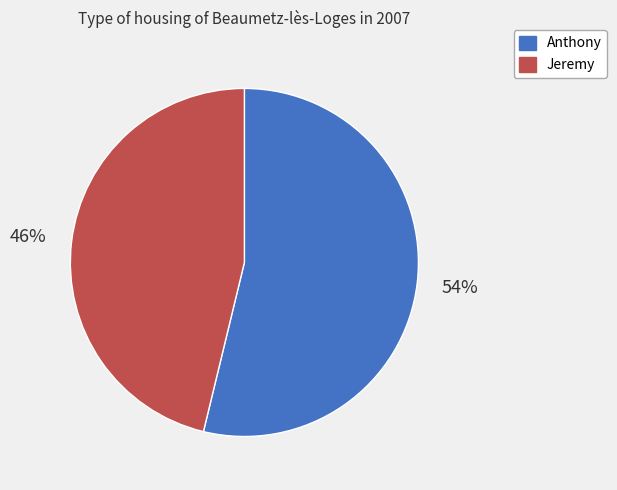

Rank the categories by value from highest to lowest.

Anthony, Jeremy